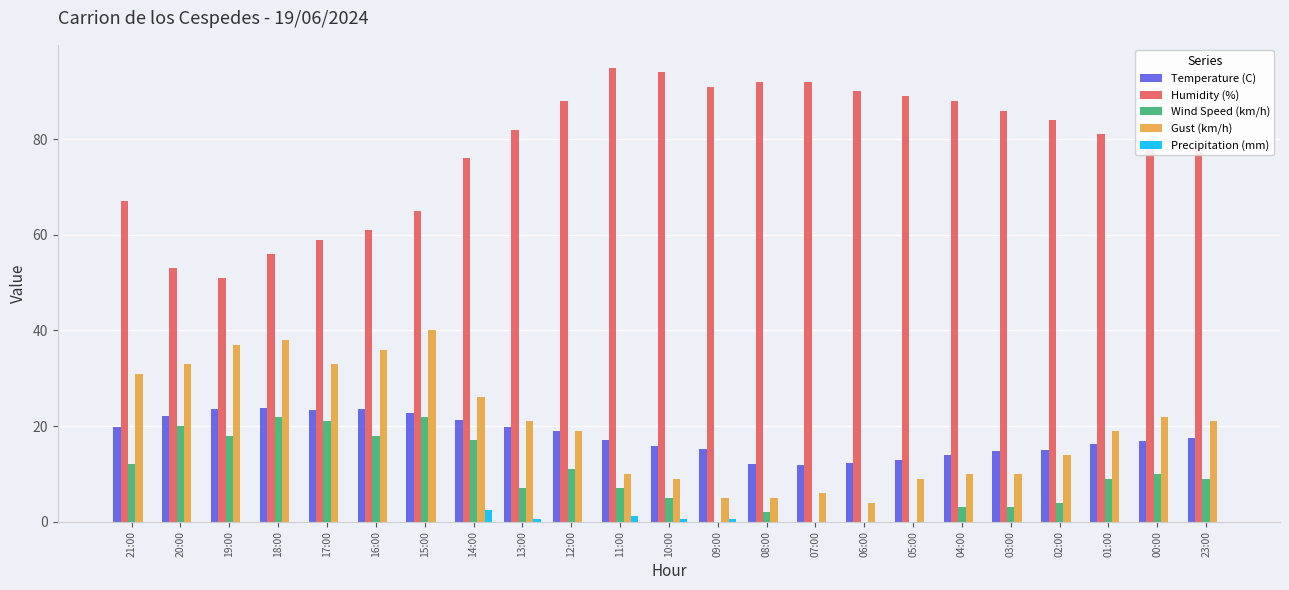

The value of Precipitation (mm) at 23:00 is 0.0. True or false?

True